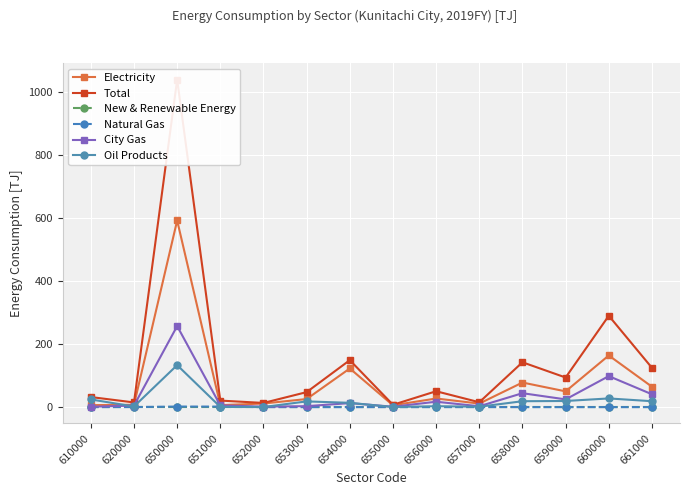

At which label is Total closest to 522?

660000